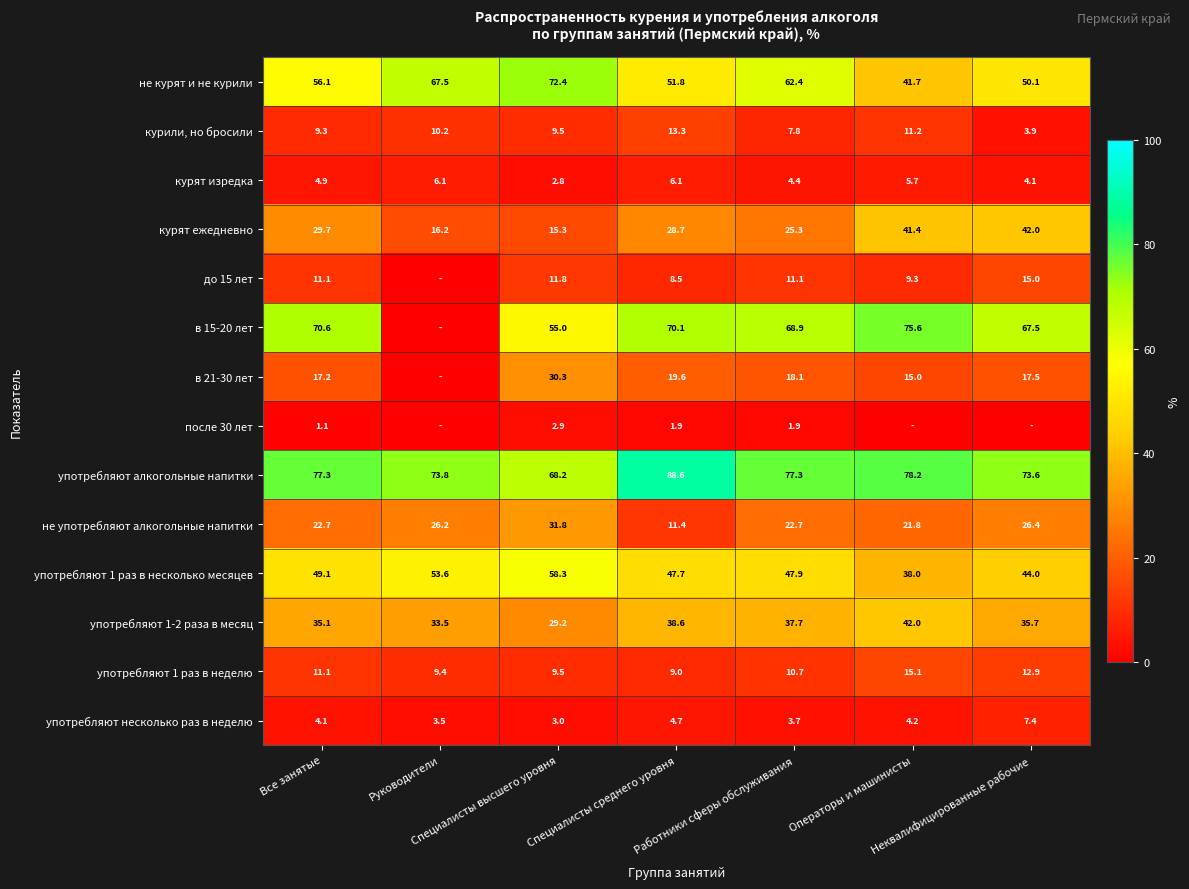

Rank the series at Специалисты среднего уровня from highest to lowest value.

употребляют алкогольные напитки, в 15-20 лет, не курят и не курили, употребляют 1 раз в несколько месяцев, употребляют 1-2 раза в месяц, курят ежедневно, в 21-30 лет, курили, но бросили, не употребляют алкогольные напитки, употребляют 1 раз в неделю, до 15 лет, курят изредка, употребляют несколько раз в неделю, после 30 лет